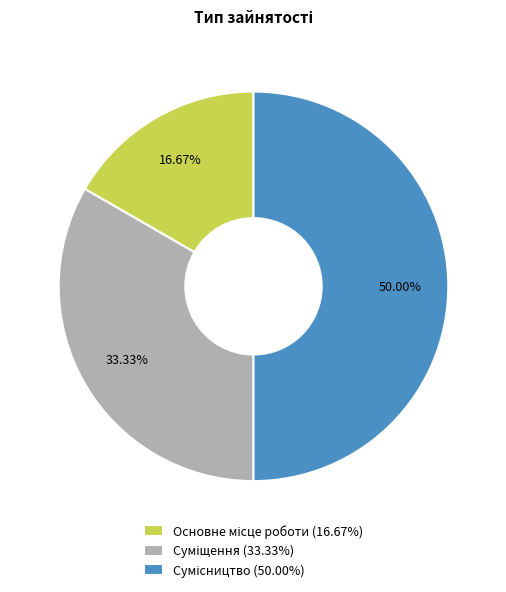

Count the number of slices in the pie.

3